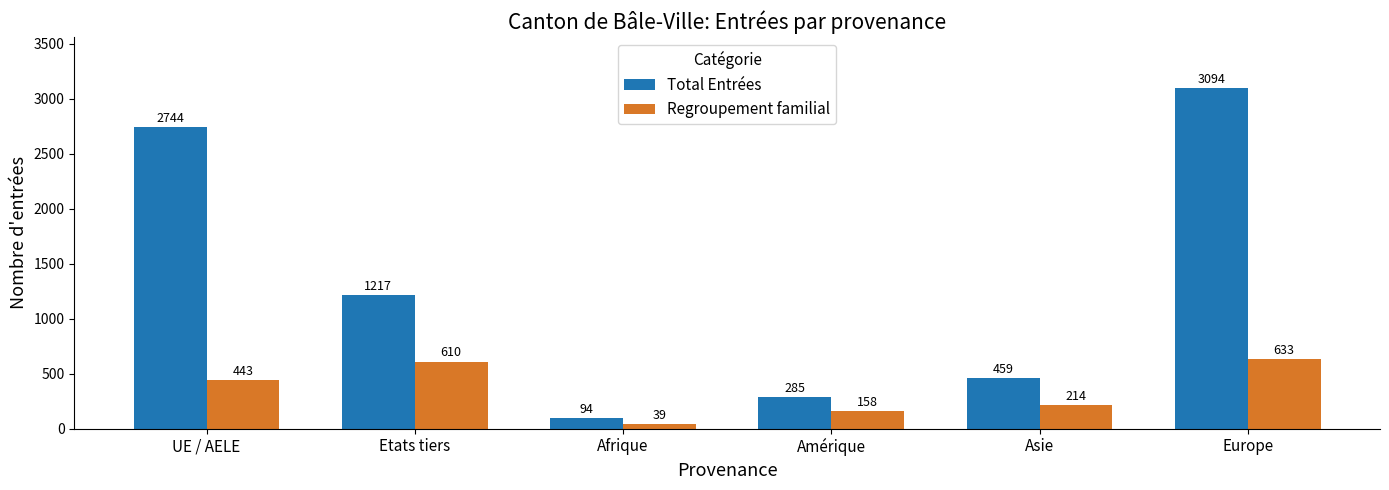

How many bars are there in each group?

2